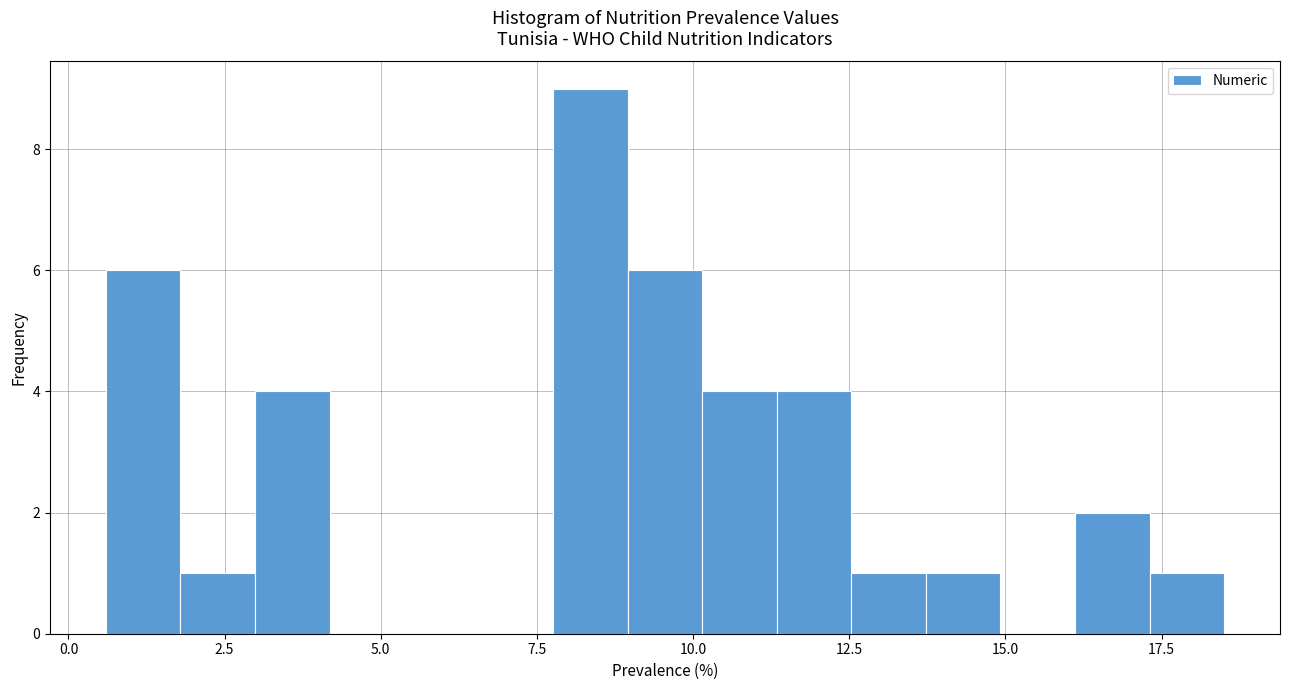

Read against the x-axis, roughly where is the centre of the tallest bar?

8.5